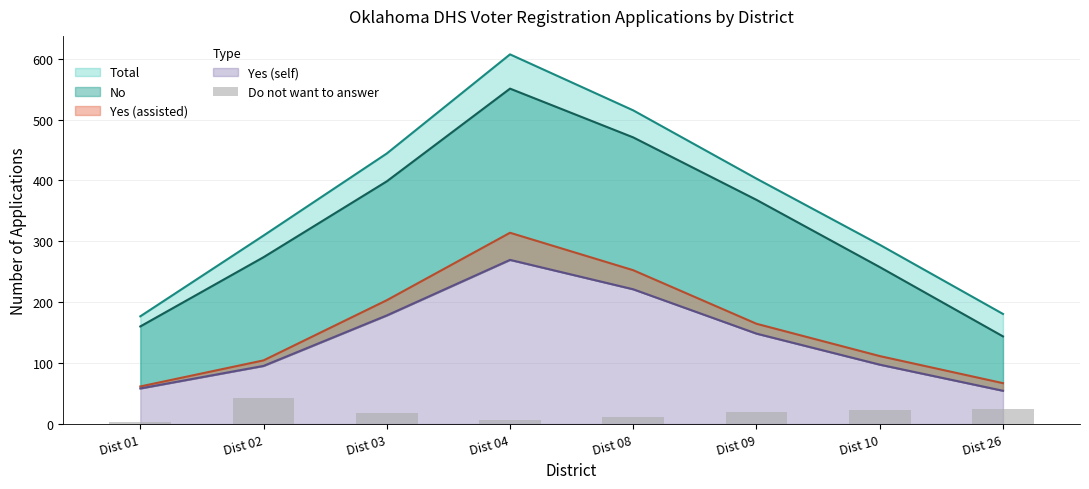

The chart shows a value of 15 at Dist 26. True or false?

False